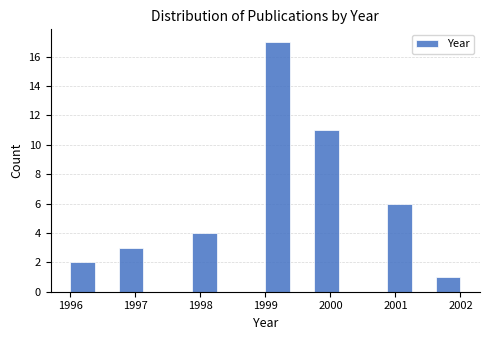

Read against the x-axis, roughly where is the centre of the tallest bar?

1999.2